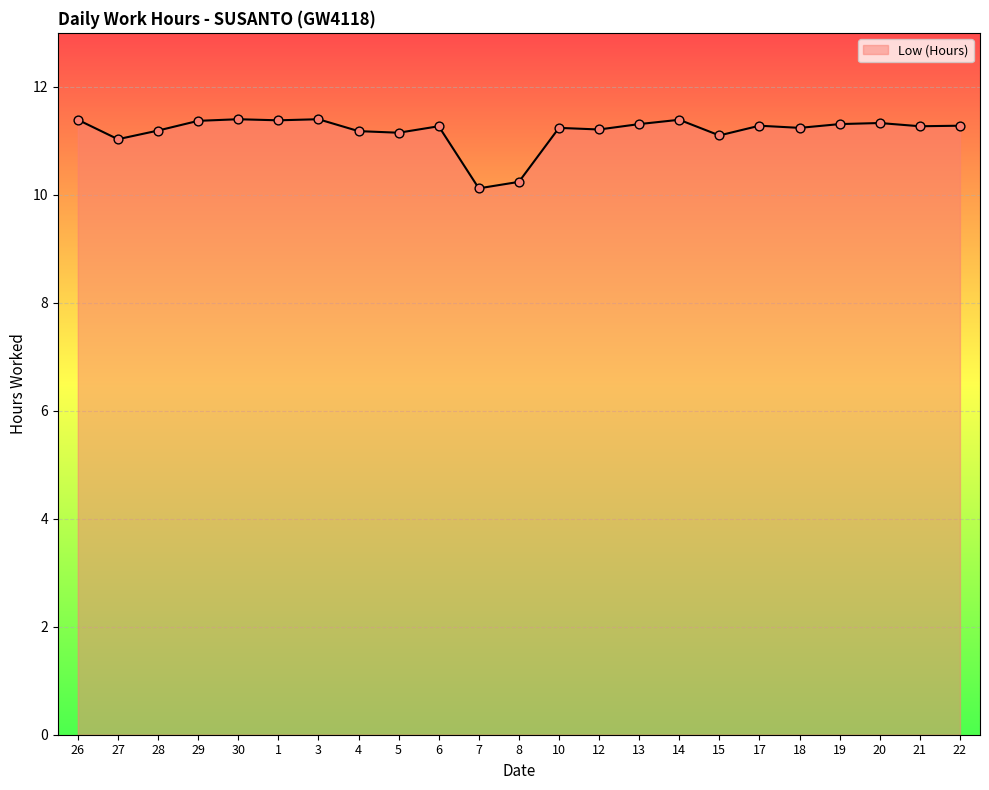

Which has a higher value, 7 or 6?

6